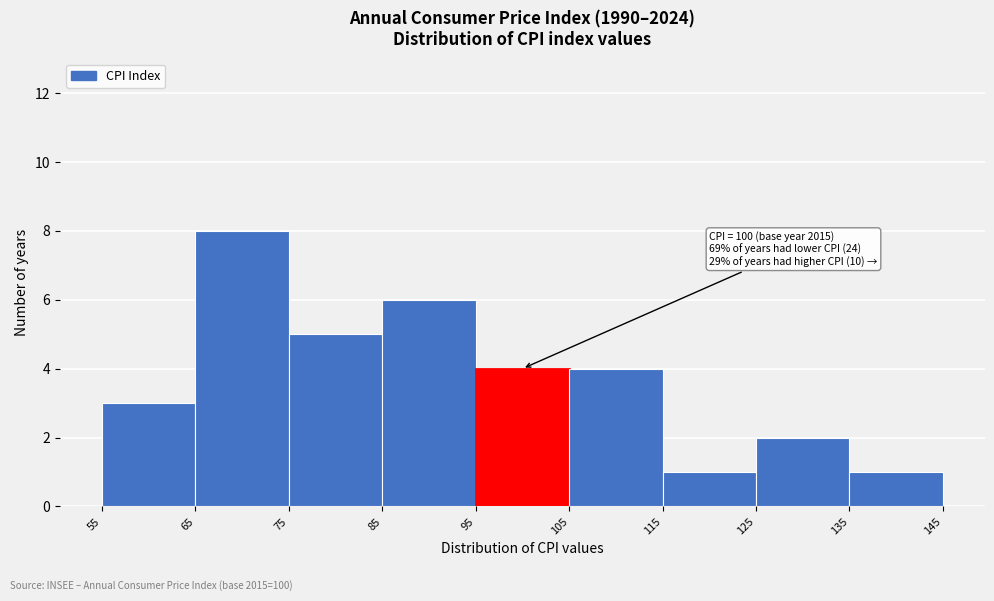

Which range on the x-axis has the tallest bar?

65 to 75